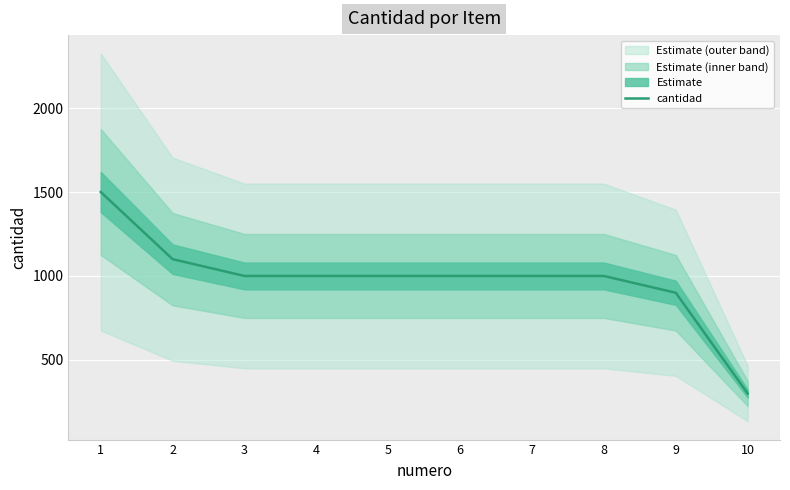

Is it true that the value at 5 is 1000?

True